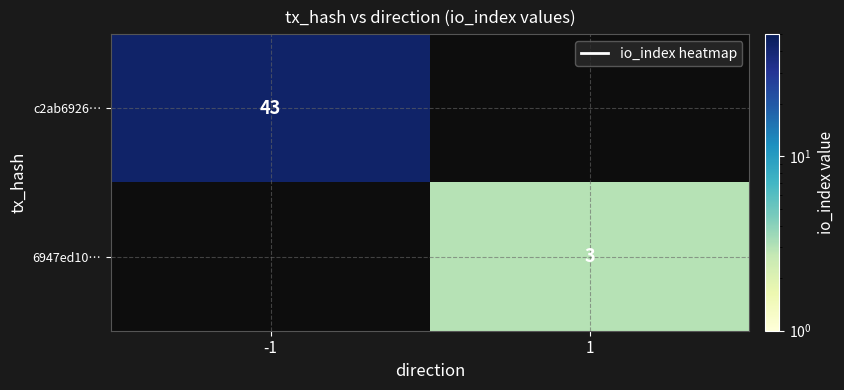

True or false: 6947ed10… has a value of 3 at 1.

True